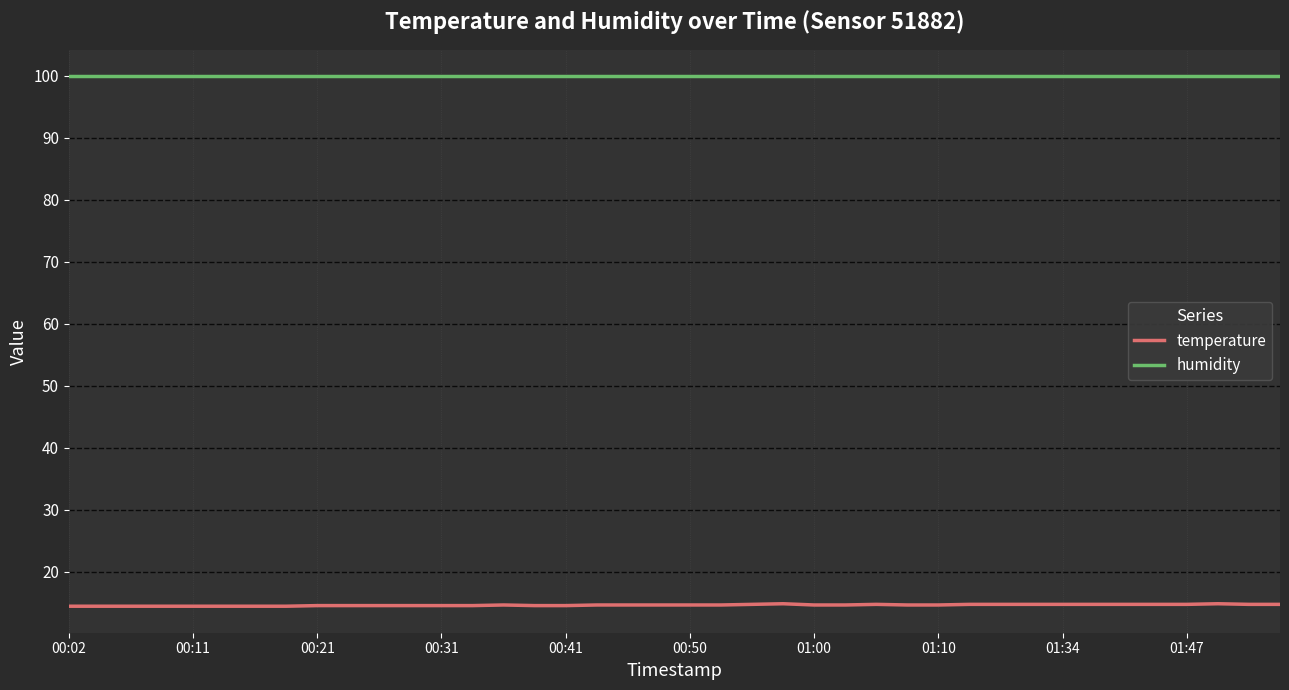

At how many categories does at least one series exceed 69?

40